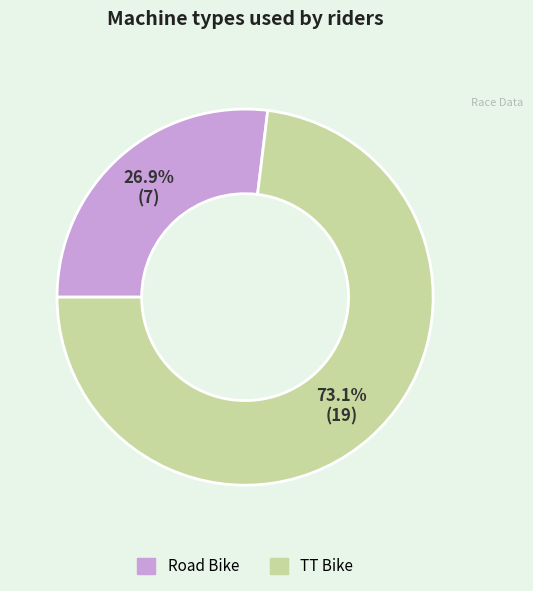

Is TT Bike the majority of the pie?

Yes